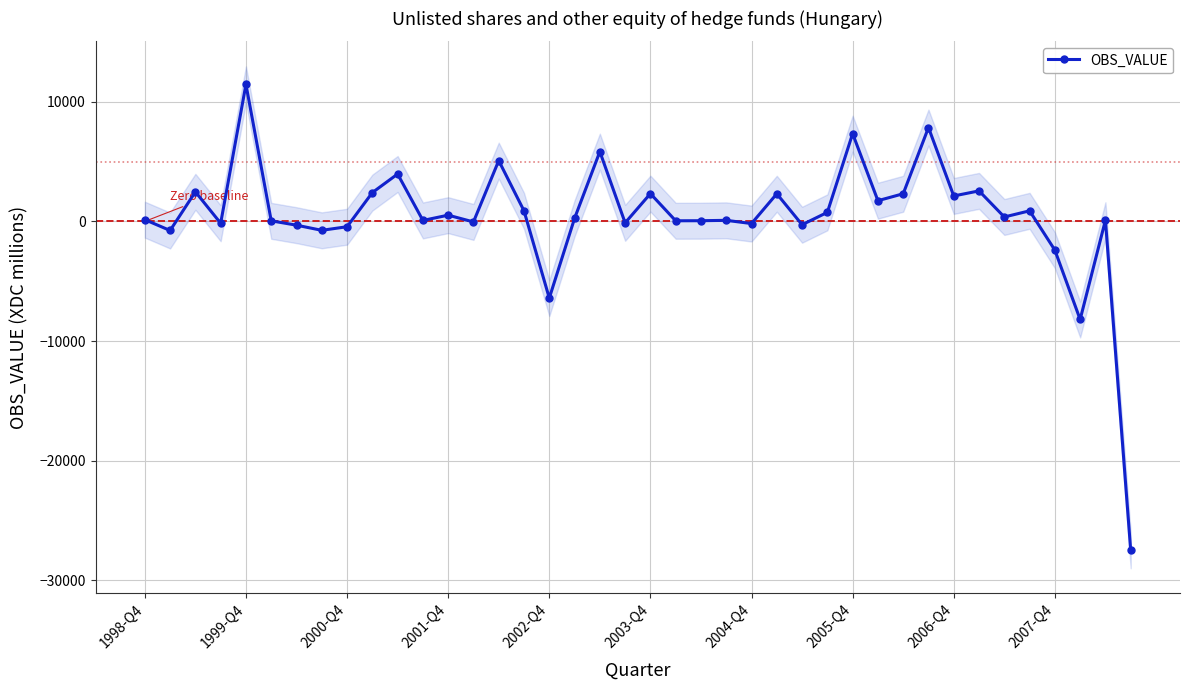

True or false: OBS_VALUE has more than 2 interior local peaks.

True